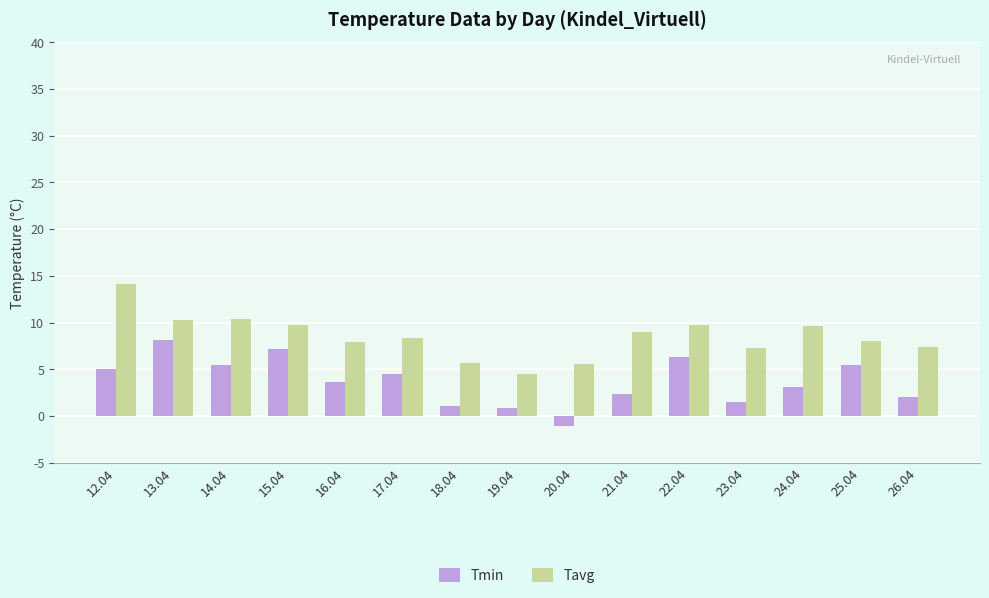

What are all the series names shown in the legend?

Tmin, Tavg